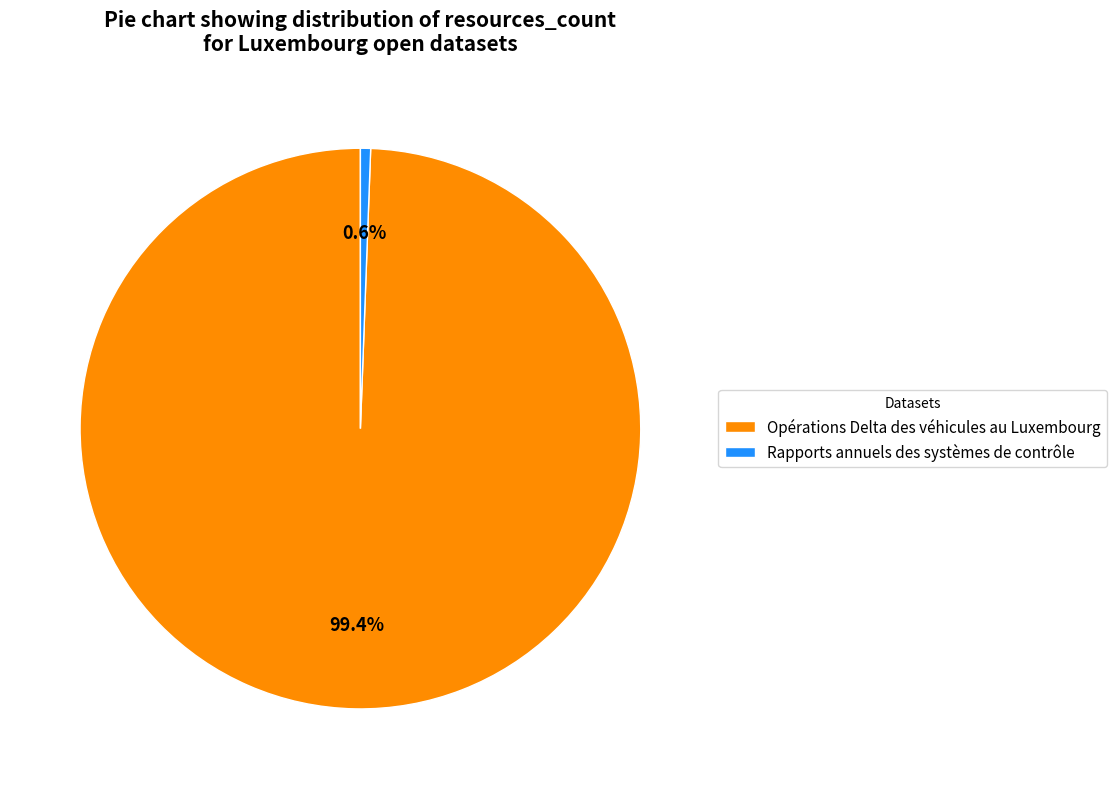

To the nearest percent, what is the difference between the largest and smallest slice percentages?

99%